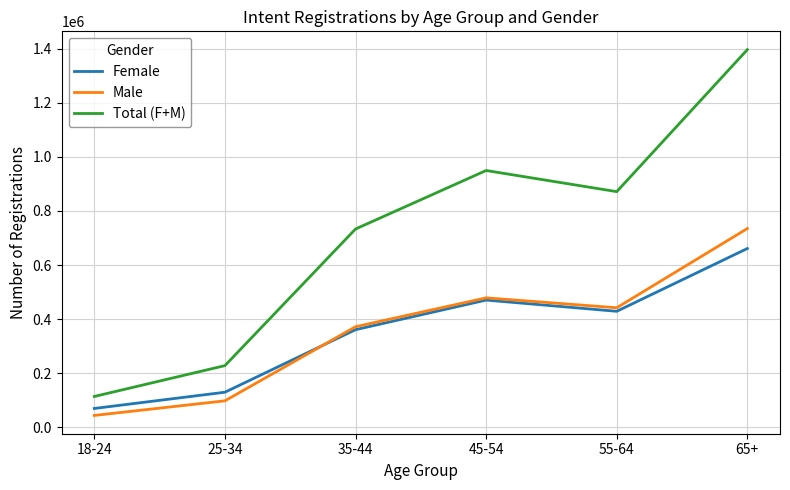

What is the spread (max minus min) of values at 25-34?

130067